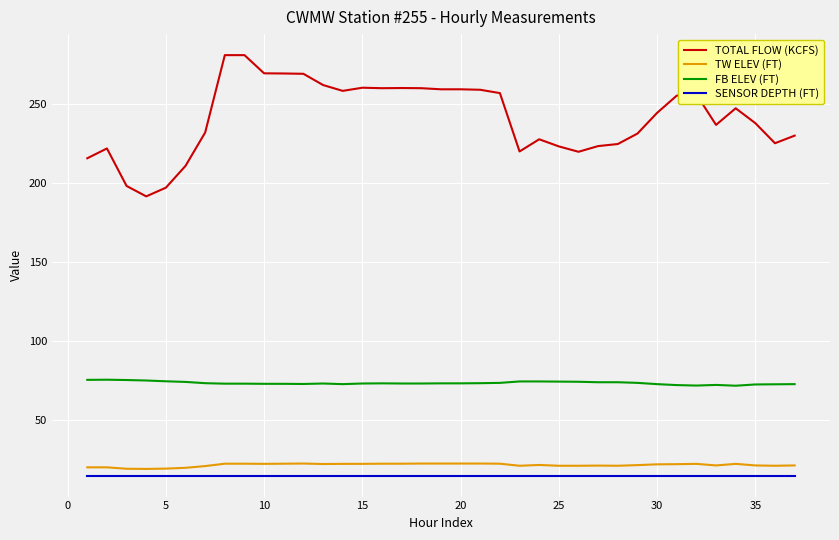

True or false: TW ELEV (FT) and FB ELEV (FT) intersect in this chart.

False